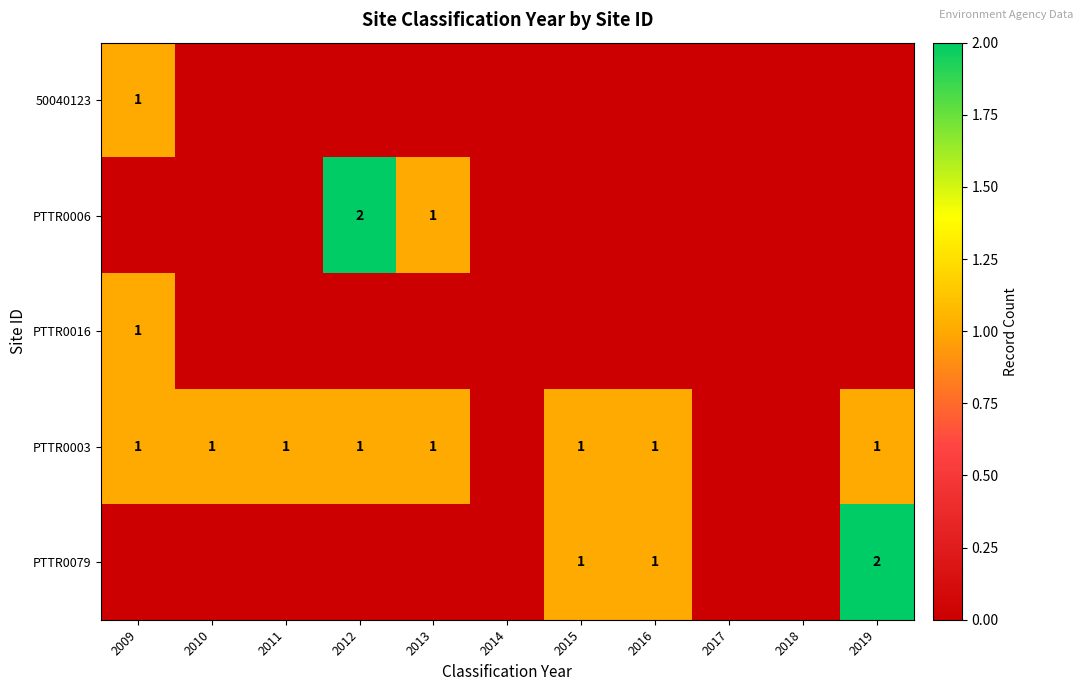

Is it true that PTTR0003 equals 1 at 2012?

True